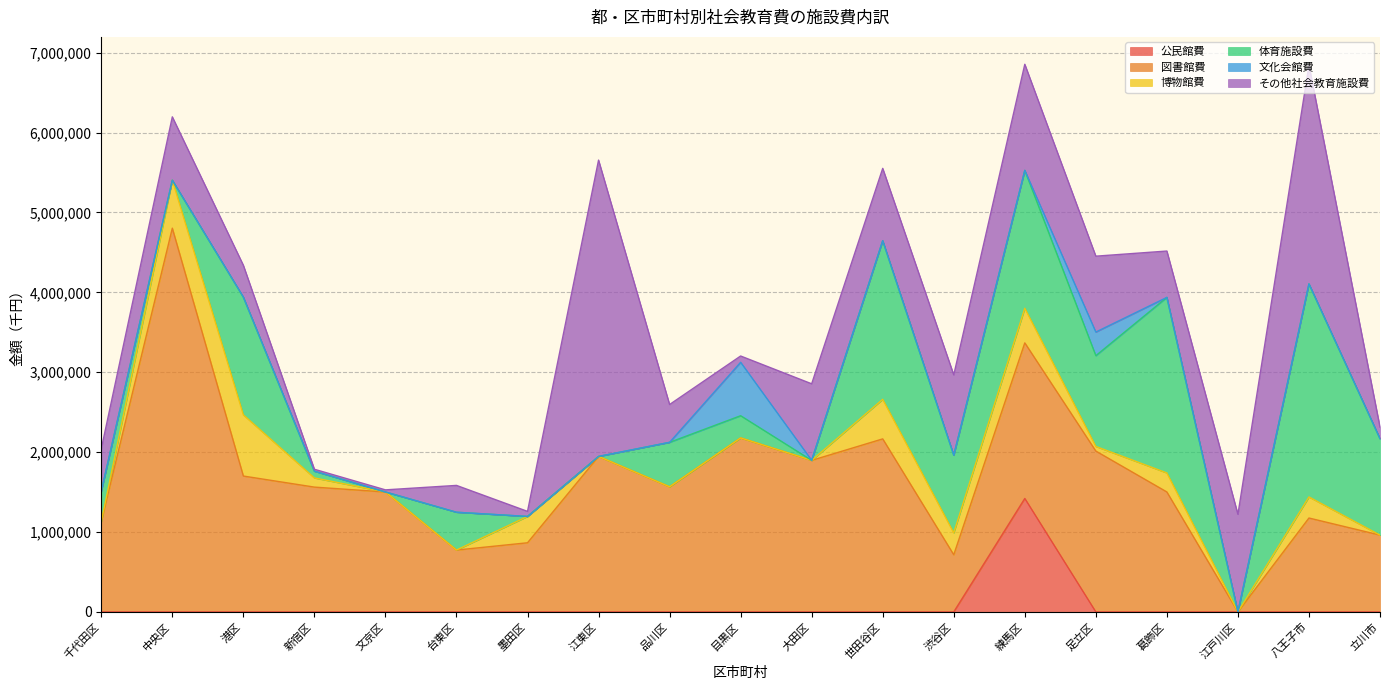

True or false: 図書館費 and 文化会館費 cross at least once.

False